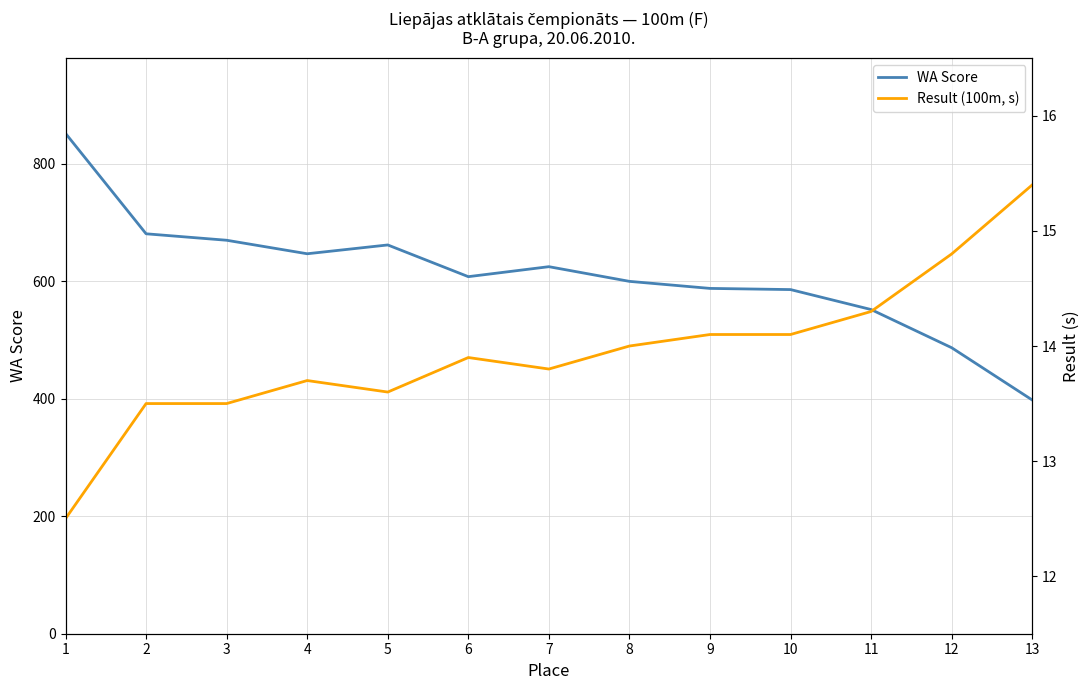

What is the value of the Result (100m, s) point at the 1st from the left?

12.5